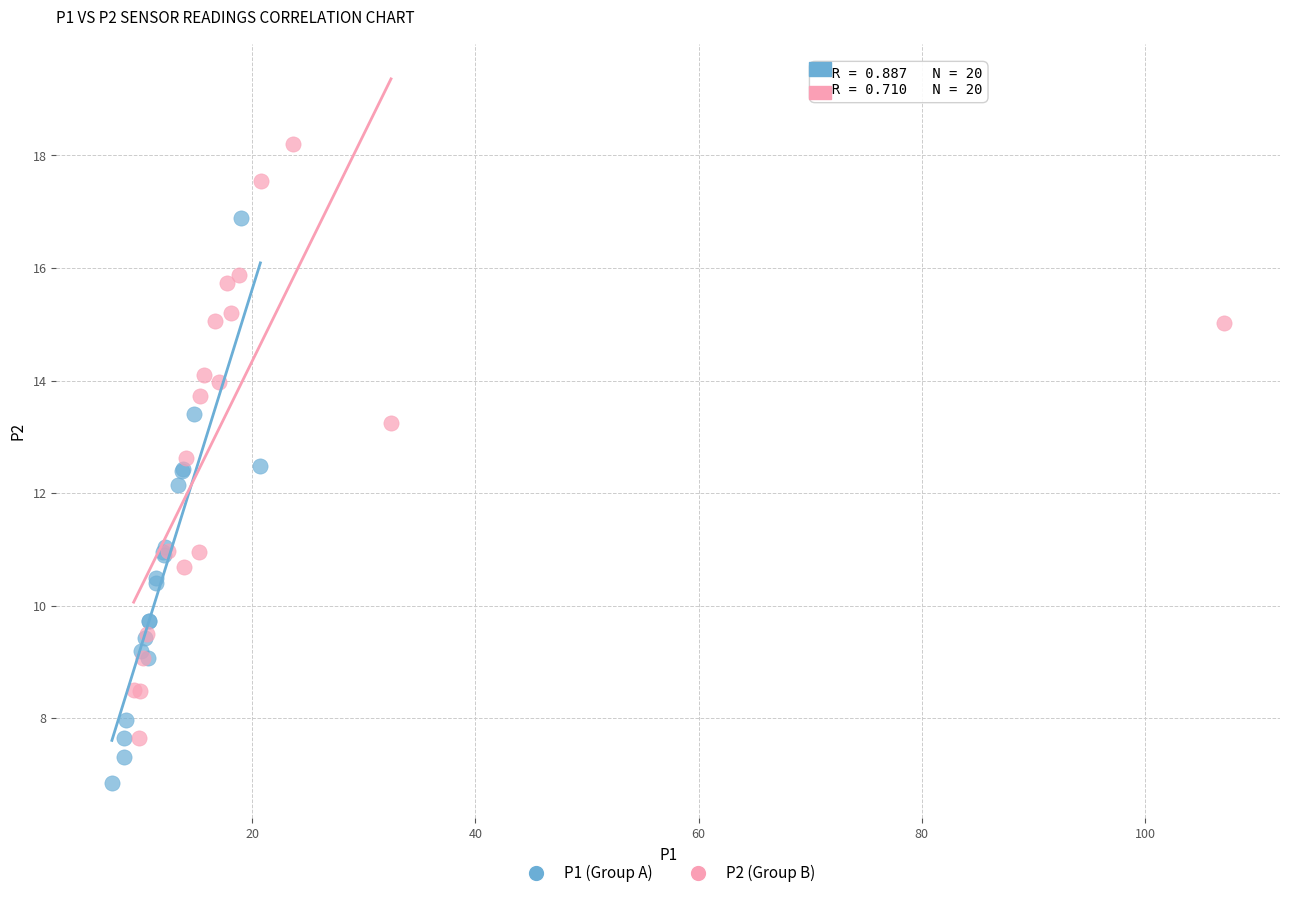

Which series reaches the minimum Y coordinate?

P1 (Group A)